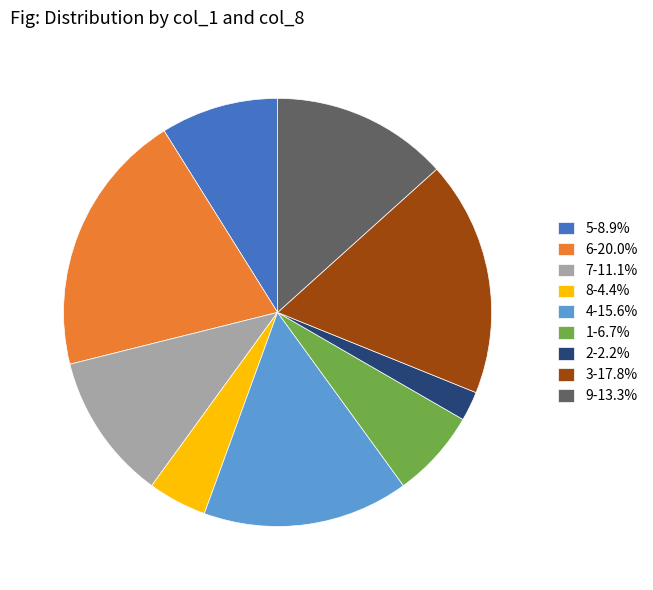

Is the sum of 8 and 6 greater than half?

No